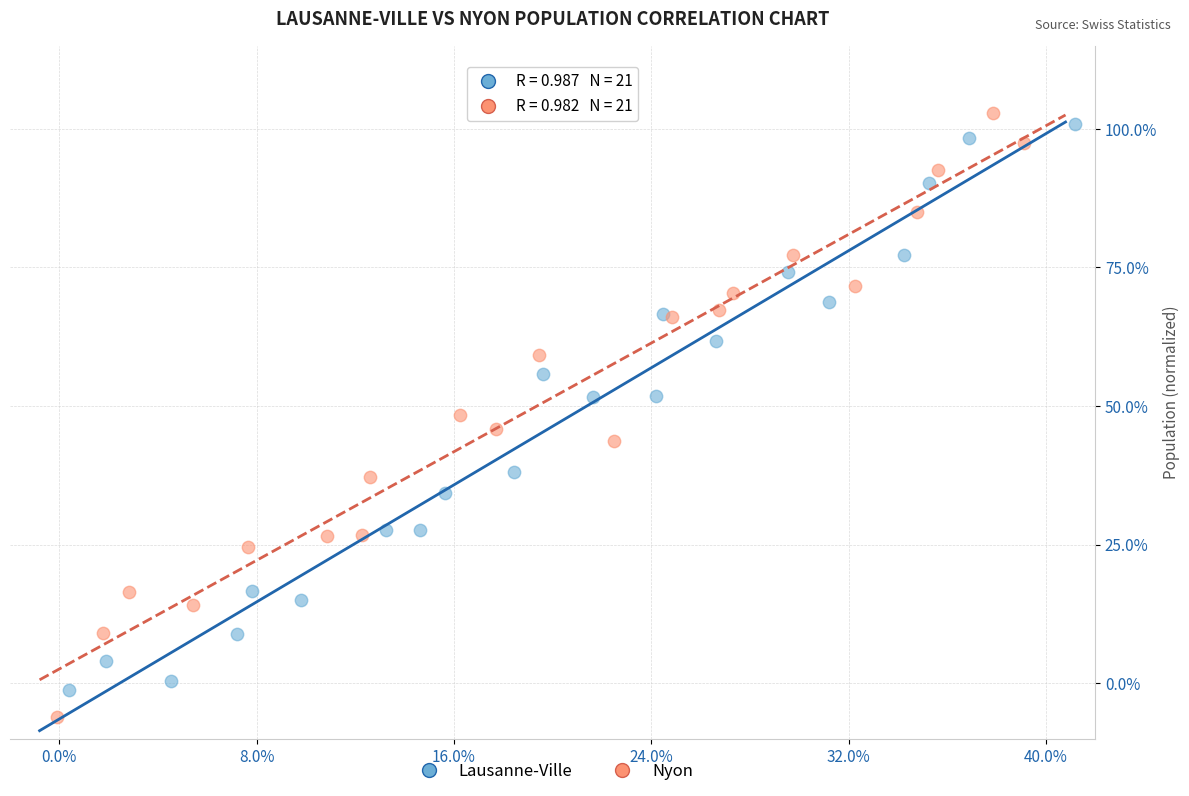

Which series has the widest spread of Y values?

Nyon